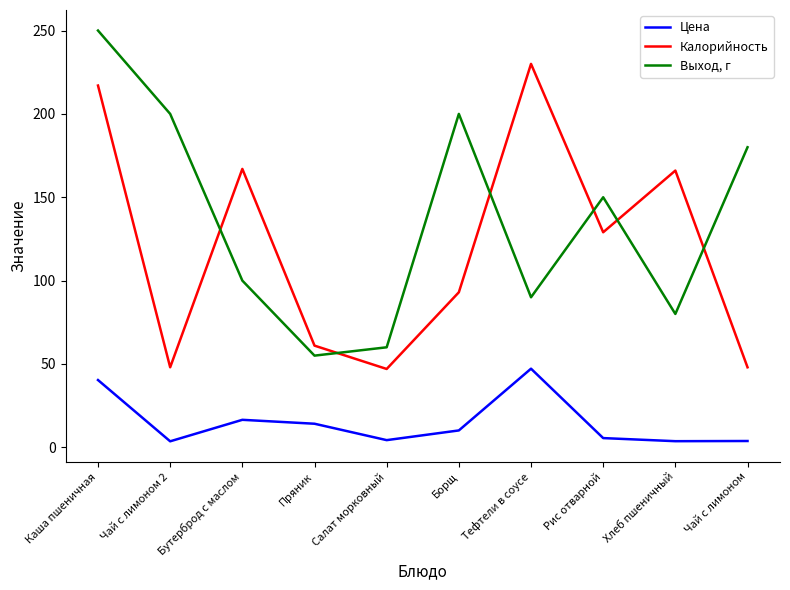

In Выход, г, how many points are lower than both neighbors (excluding endpoints)?

3